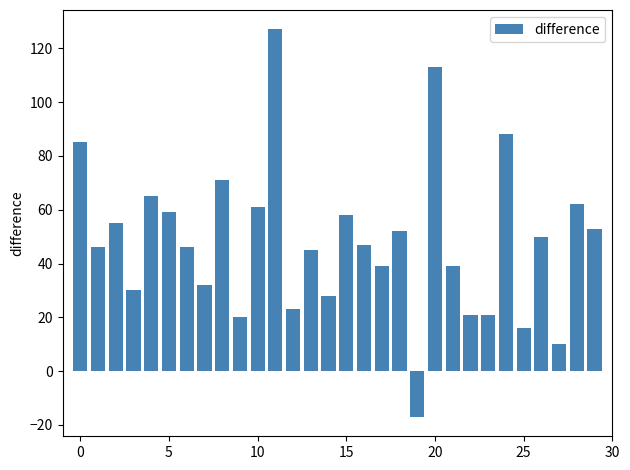

How many bars are there in total?

30